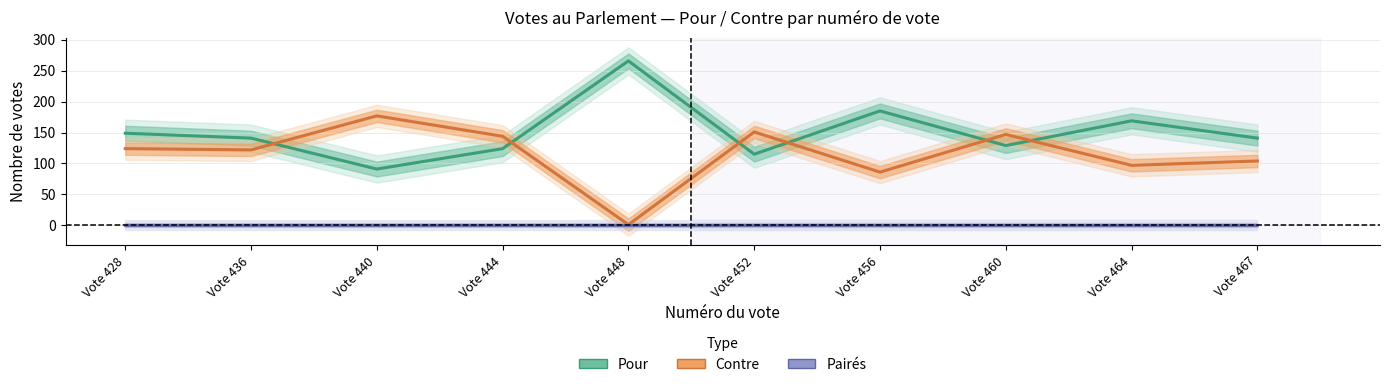

The Pour series shows 41 at Vote 440. True or false?

False